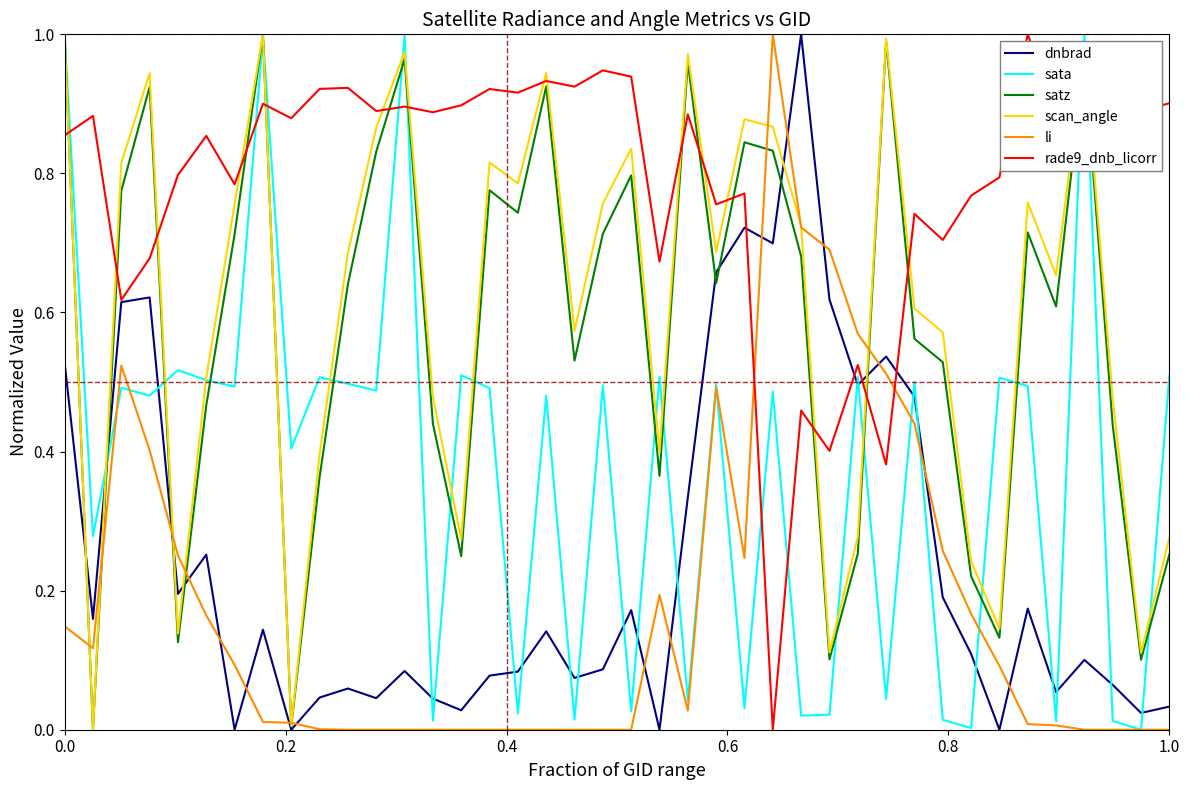

After their last crossing, which series has the higher values: dnbrad or li?

dnbrad